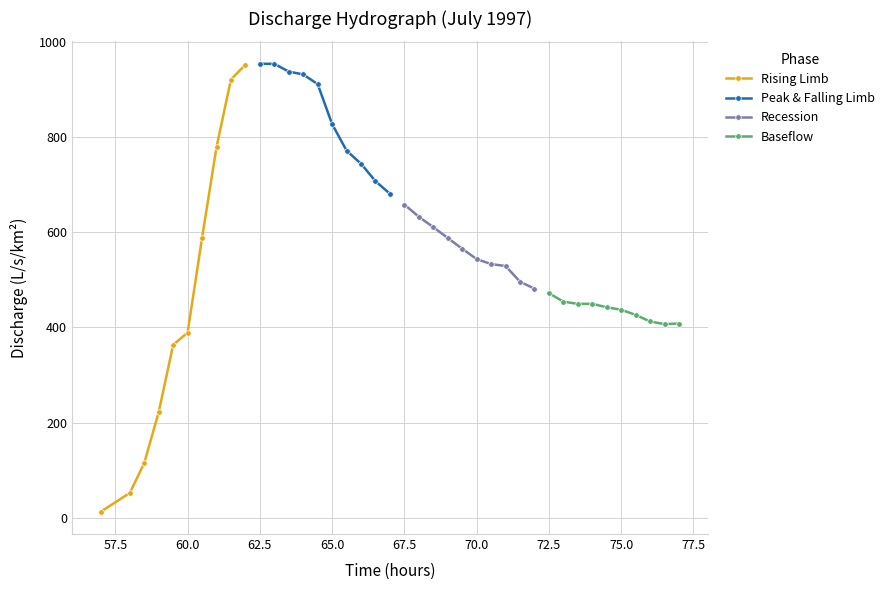

Does the chart have visible grid lines?

Yes